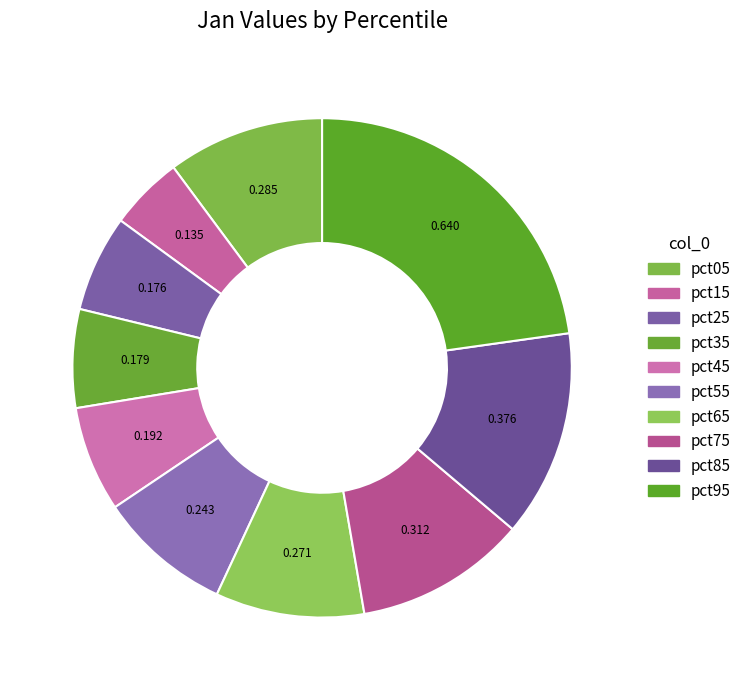

How many slices are in this pie chart?

10